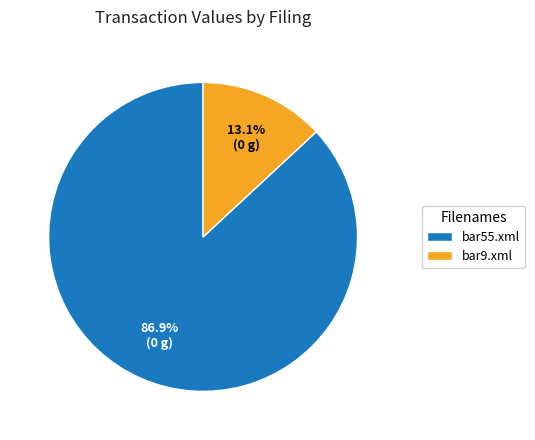

To the nearest percent, what portion does bar9.xml represent?

13%